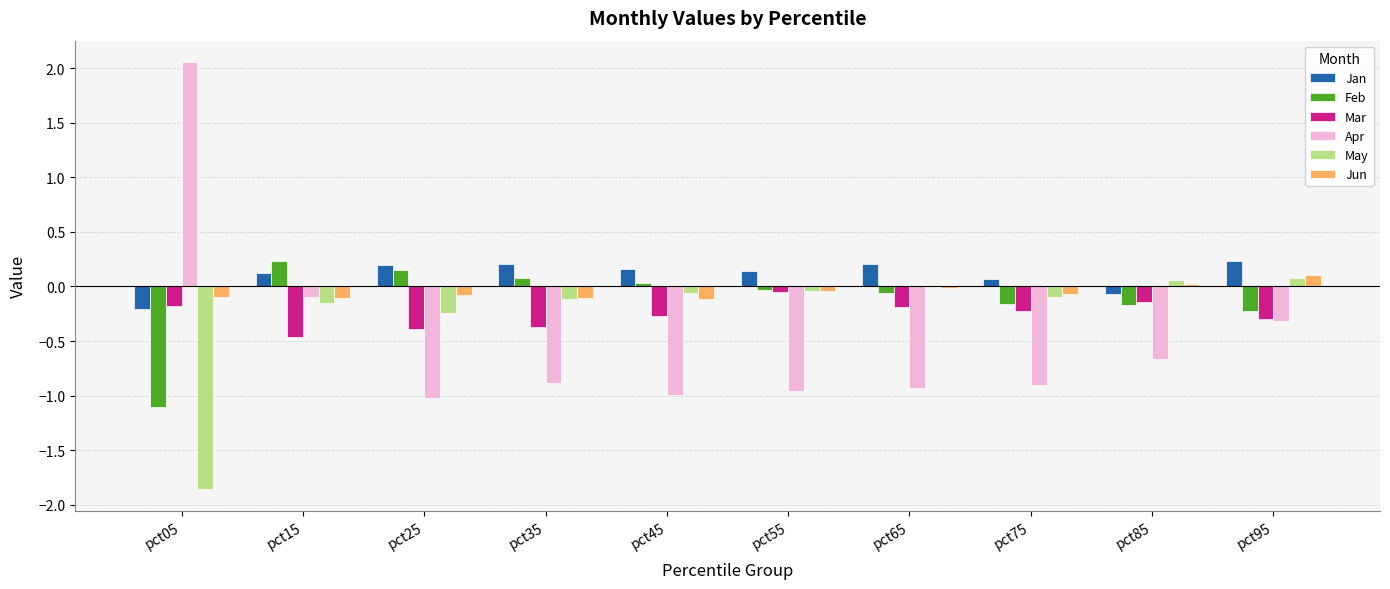

What is the sum of all Feb values?

-1.3